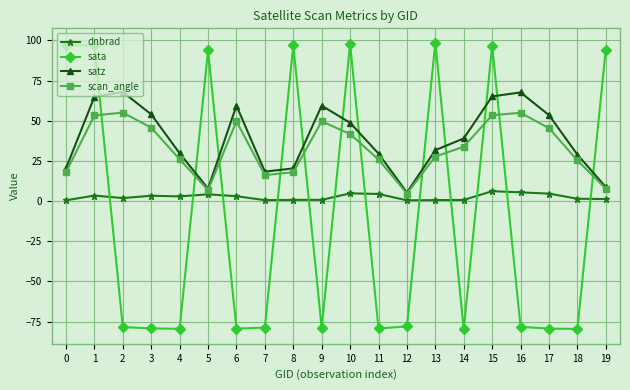

At which label does scan_angle first exceed 33?

1